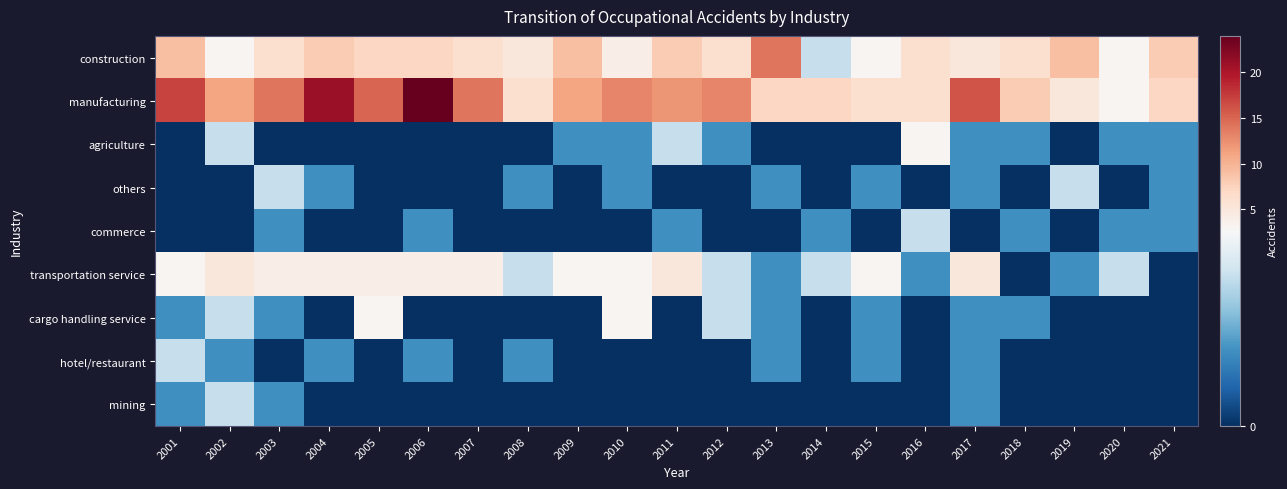

Reading right to left, transcribe all the data shown in this chart.

construction: 2021=8	2020=3	2019=9	2018=6	2017=5	2016=6	2015=3	2014=2	2013=14	2012=6	2011=8	2010=4	2009=9	2008=5	2007=6	2006=7	2005=7	2004=8	2003=6	2002=3	2001=9
manufacturing: 2021=7	2020=3	2019=5	2018=8	2017=16	2016=6	2015=6	2014=7	2013=7	2012=13	2011=12	2010=13	2009=11	2008=6	2007=14	2006=24	2005=15	2004=21	2003=14	2002=11	2001=17
agriculture: 2021=1	2020=1	2019=0	2018=1	2017=1	2016=3	2015=0	2014=0	2013=0	2012=1	2011=2	2010=1	2009=1	2008=0	2007=0	2006=0	2005=0	2004=0	2003=0	2002=2	2001=0
others: 2021=1	2020=0	2019=2	2018=0	2017=1	2016=0	2015=1	2014=0	2013=1	2012=0	2011=0	2010=1	2009=0	2008=1	2007=0	2006=0	2005=0	2004=1	2003=2	2002=0	2001=0
commerce: 2021=1	2020=1	2019=0	2018=1	2017=0	2016=2	2015=0	2014=1	2013=0	2012=0	2011=1	2010=0	2009=0	2008=0	2007=0	2006=1	2005=0	2004=0	2003=1	2002=0	2001=0
transportation service: 2021=0	2020=2	2019=1	2018=0	2017=5	2016=1	2015=3	2014=2	2013=1	2012=2	2011=5	2010=3	2009=3	2008=2	2007=4	2006=4	2005=4	2004=4	2003=4	2002=5	2001=3
cargo handling service: 2021=0	2020=0	2019=0	2018=1	2017=1	2016=0	2015=1	2014=0	2013=1	2012=2	2011=0	2010=3	2009=0	2008=0	2007=0	2006=0	2005=3	2004=0	2003=1	2002=2	2001=1
hotel/restaurant: 2021=0	2020=0	2019=0	2018=0	2017=1	2016=0	2015=1	2014=0	2013=1	2012=0	2011=0	2010=0	2009=0	2008=1	2007=0	2006=1	2005=0	2004=1	2003=0	2002=1	2001=2
mining: 2021=0	2020=0	2019=0	2018=0	2017=1	2016=0	2015=0	2014=0	2013=0	2012=0	2011=0	2010=0	2009=0	2008=0	2007=0	2006=0	2005=0	2004=0	2003=1	2002=2	2001=1